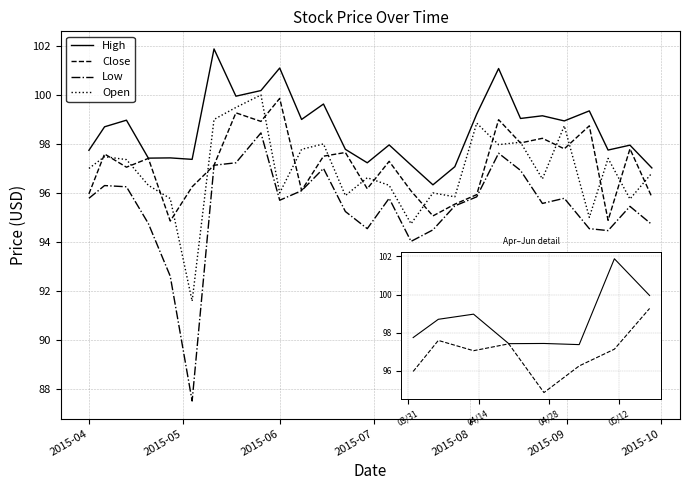

Which series has the largest range (max minus min)?

Low